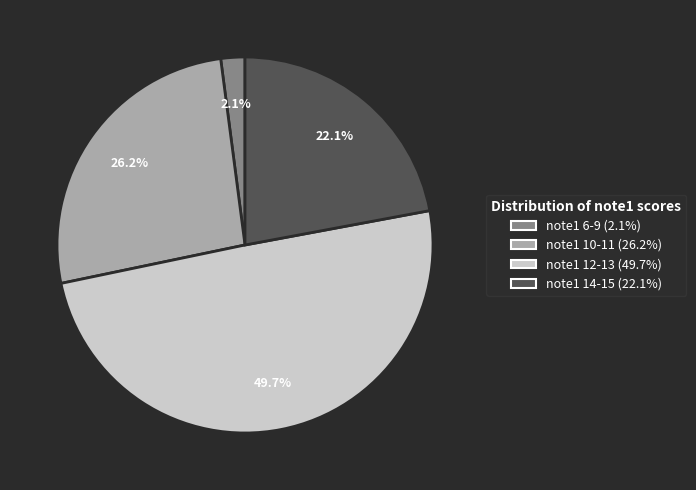

Is there any slice that represents more than half of the pie?

No